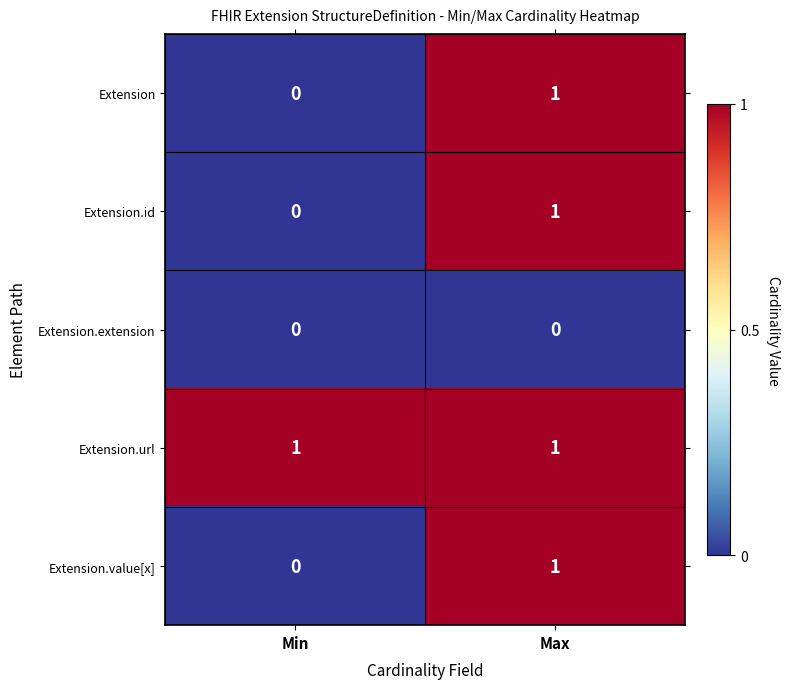

Rank the categories by Extension value from lowest to highest.

Min, Max